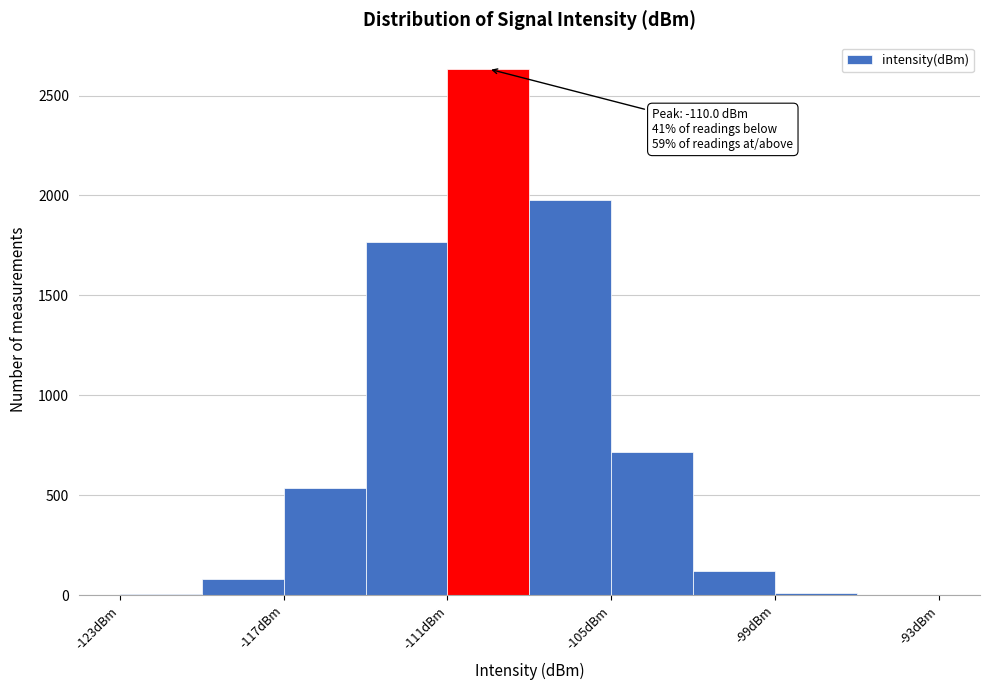

Around what value on the x-axis is the tallest bar? Give the approximate position of its centre, as read against the axis.

-109